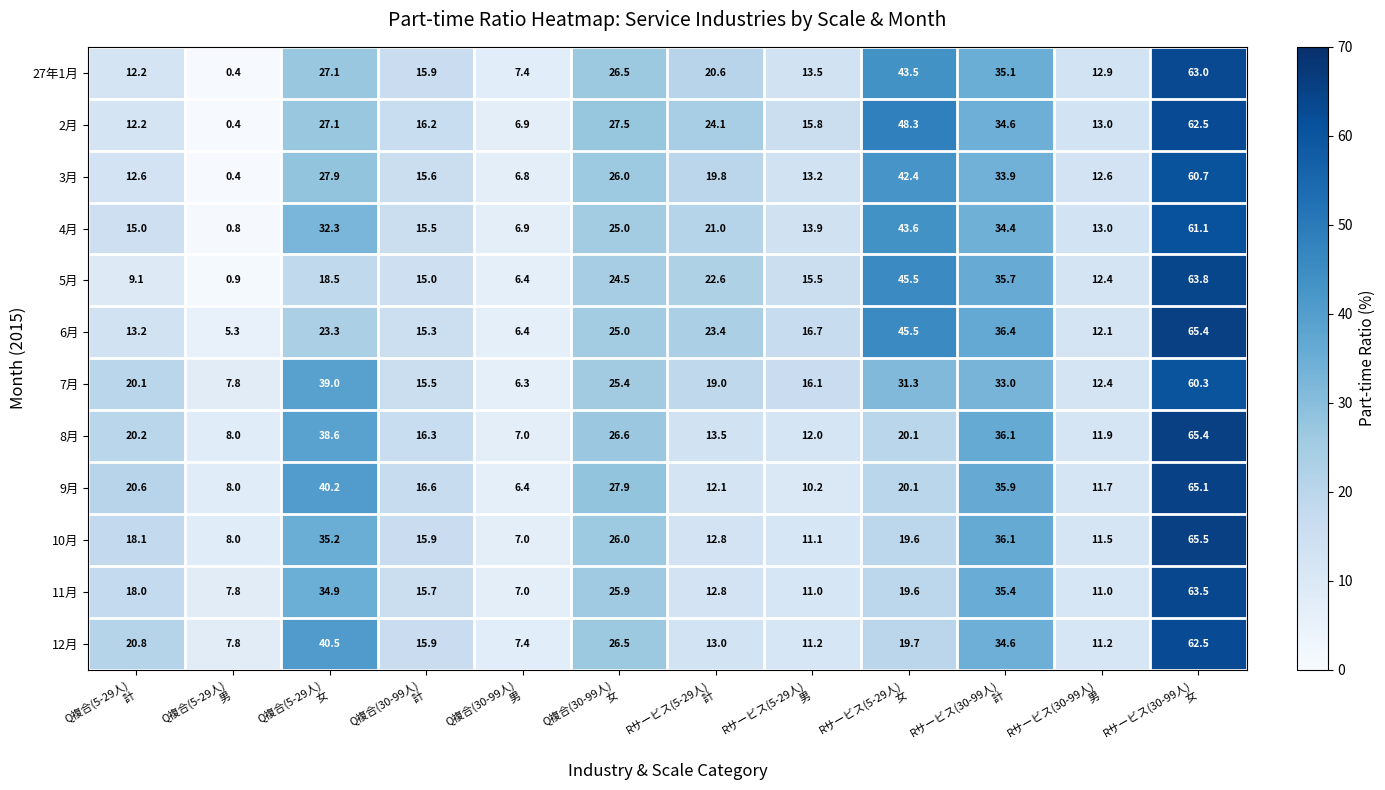

How many distinct data groups are displayed?

12